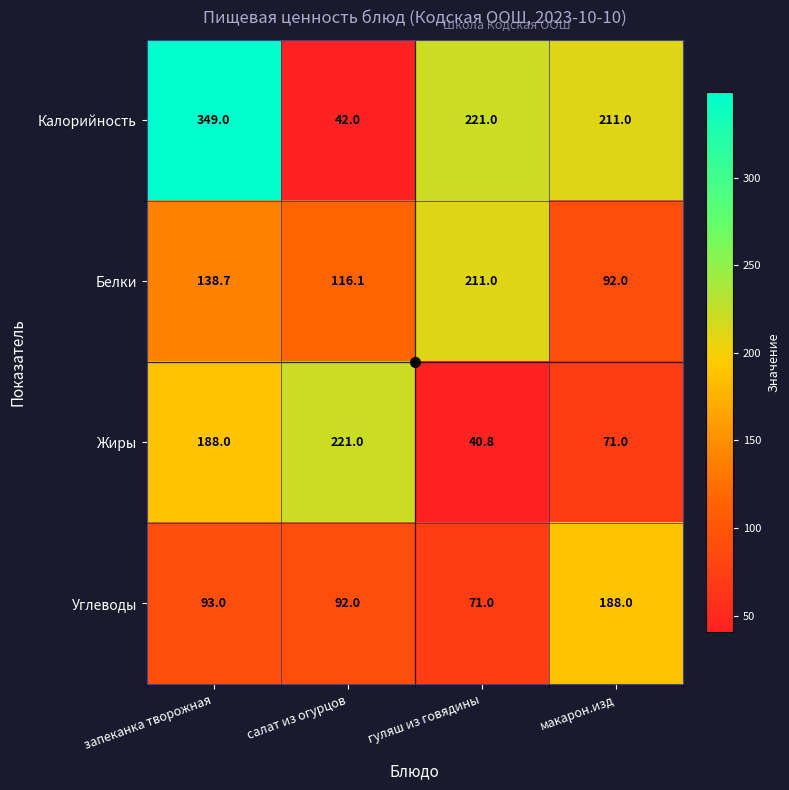

At how many categories does at least one series exceed 263?

1